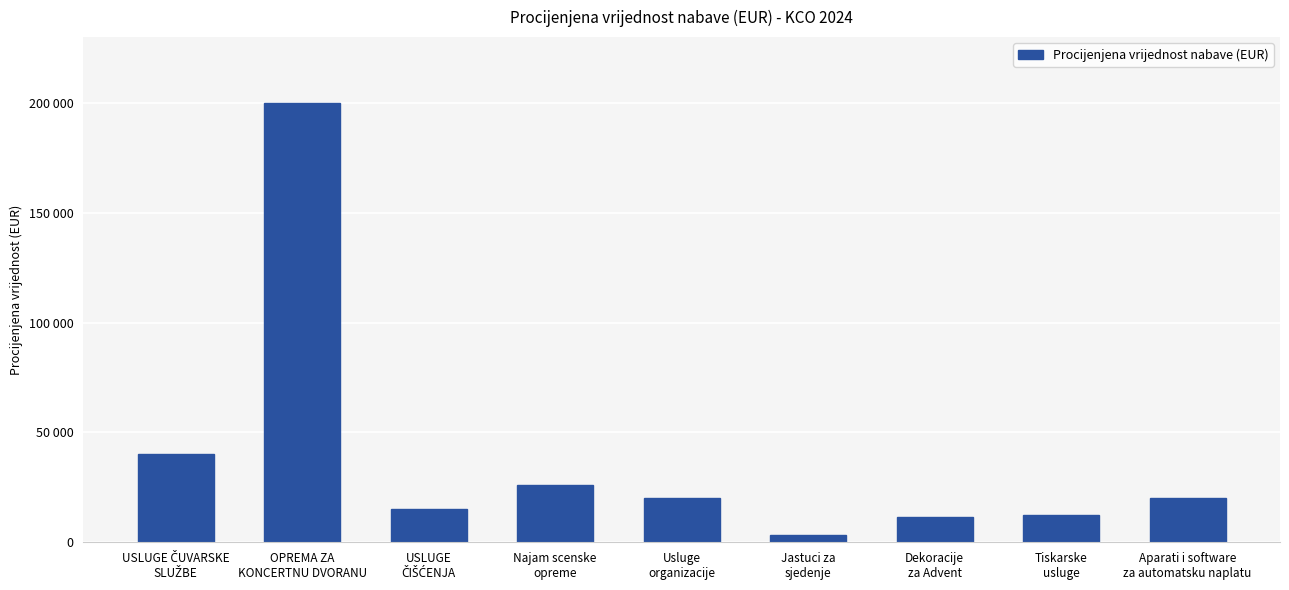

Are the bars horizontal?

No